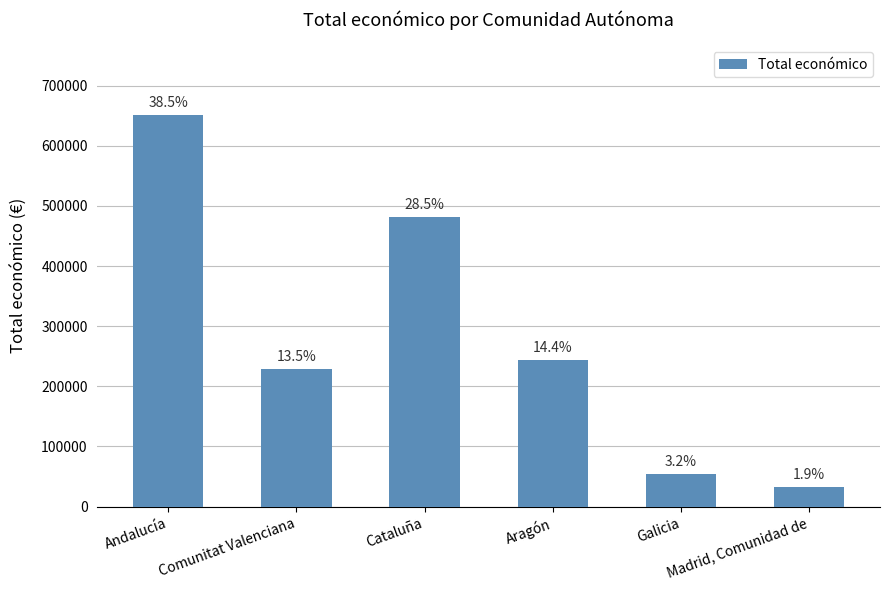

Approximately how many times larger is the value at Comunitat Valenciana compared to Andalucía?

0.4